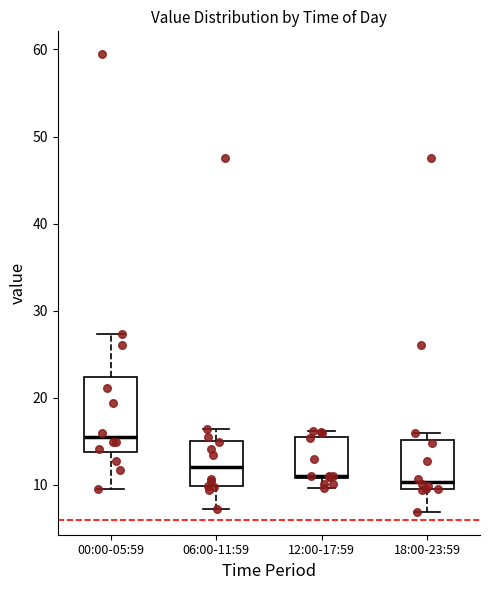

Reading left to right, transcribe this box plot: for each box, give where its median line is, the range the box spans, and where its two whiskers end, as read against the y-axis. The values are not printed on the chart, so give them approximately, as read against the axis.

00:00-05:59: median 15, box 14 to 22, whiskers 10 to 27
06:00-11:59: median 12, box 10 to 15, whiskers 7 to 16
12:00-17:59: median 11, box 11 to 16, whiskers 10 to 16 (just above the box's upper edge)
18:00-23:59: median 10 (just above the box's lower edge), box 10 to 15, whiskers 7 to 16